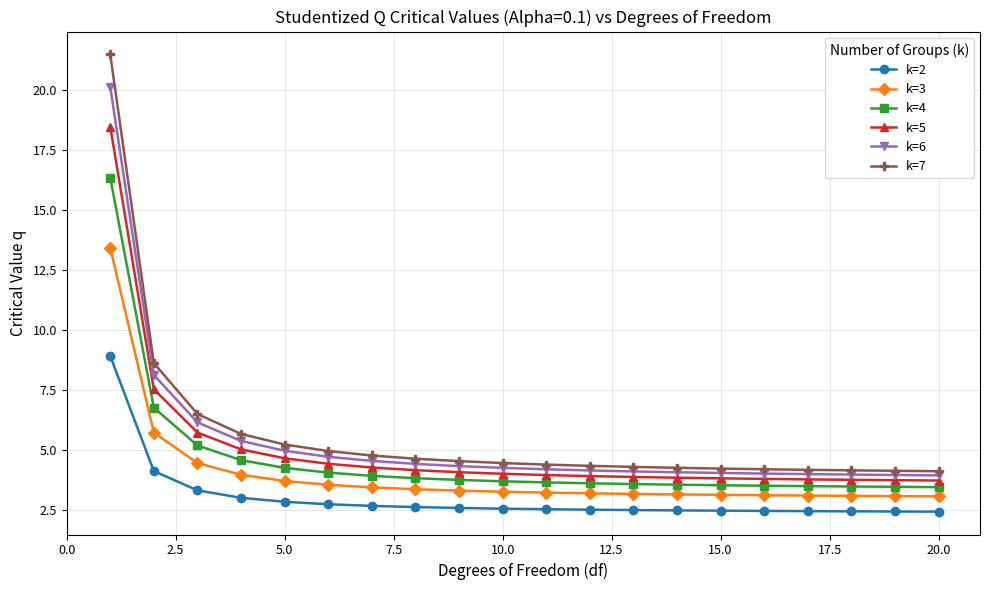

What is the smallest value displayed?

2.4